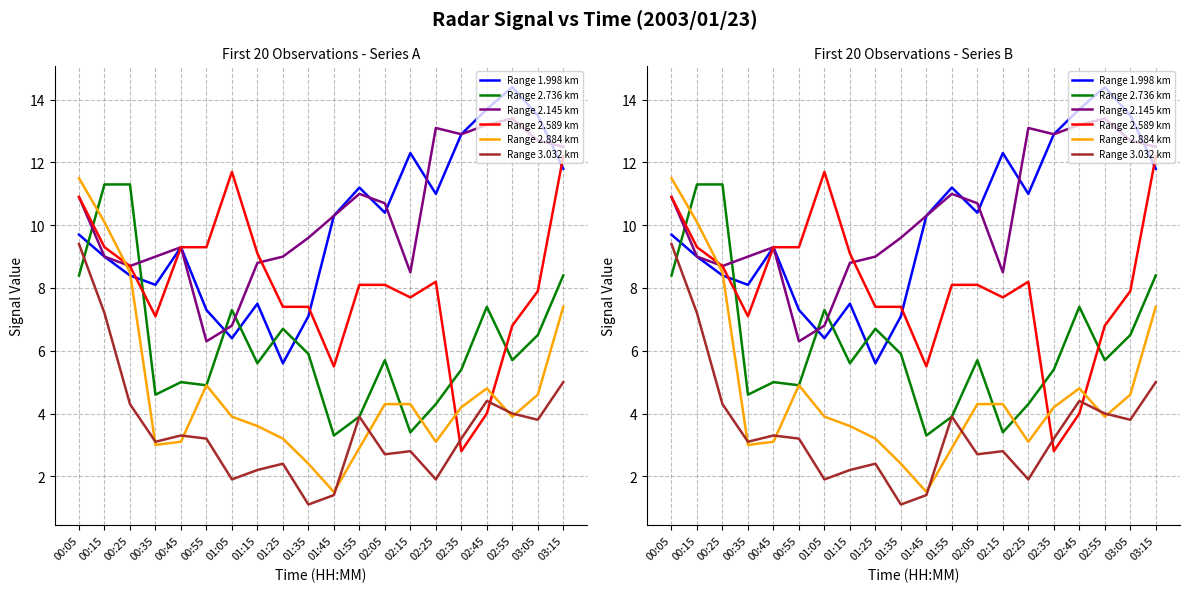

True or false: Range 2.589 km has a value of 15.7 at 00:25.

False